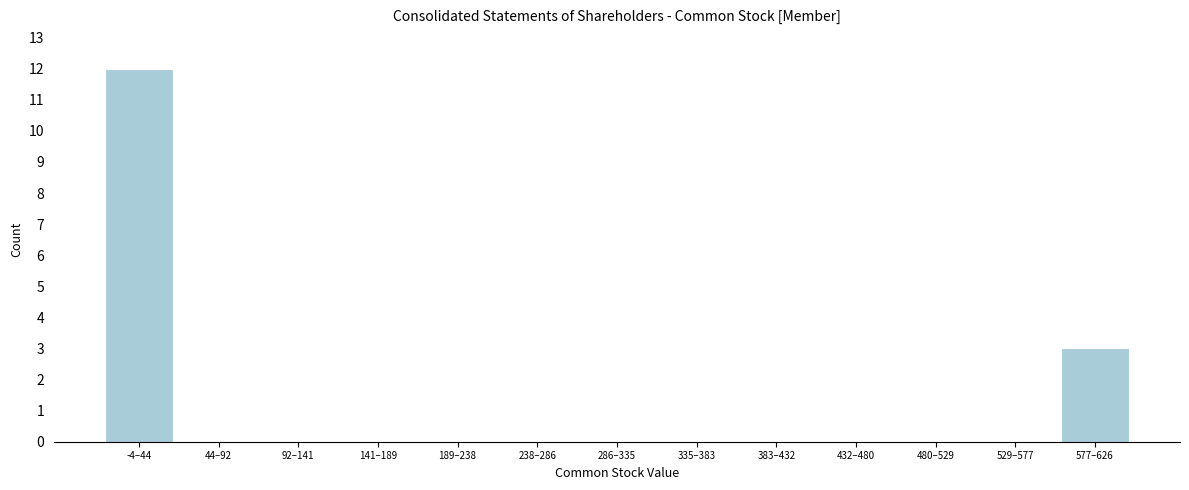

Reading right to left, transcribe all the data shown in this chart.

577–626=3	529–577=0	480–529=0	432–480=0	383–432=0	335–383=0	286–335=0	238–286=0	189–238=0	141–189=0	92–141=0	44–92=0	-4–44=12